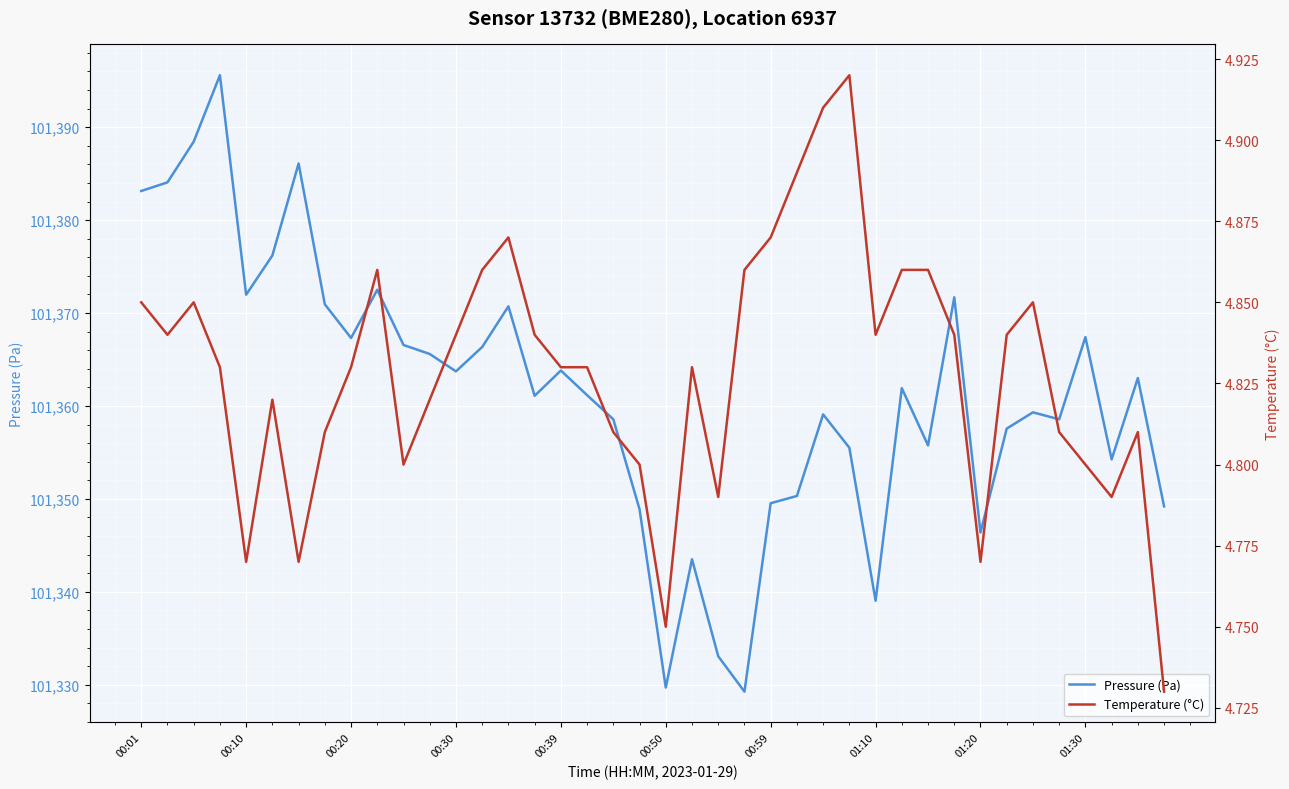

What is the difference between the highest and lowest values at 31?

101366.9